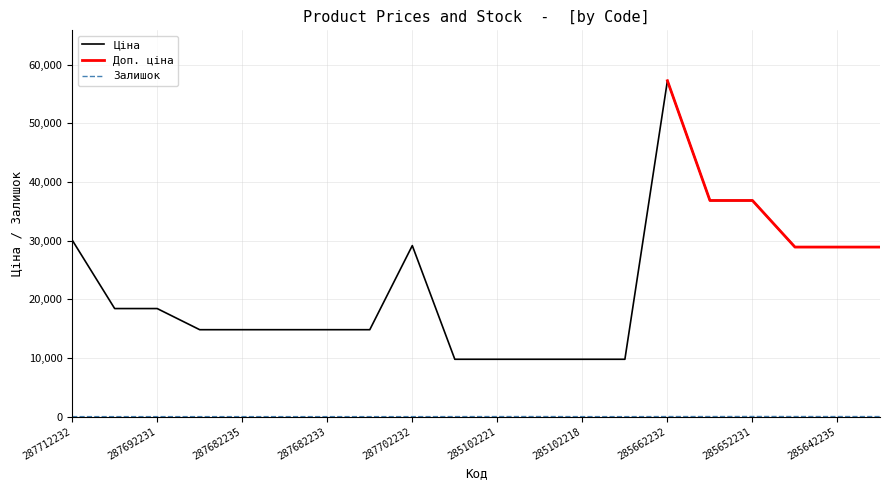

True or false: Залишок has a value of 14.0 at 285102219.

True